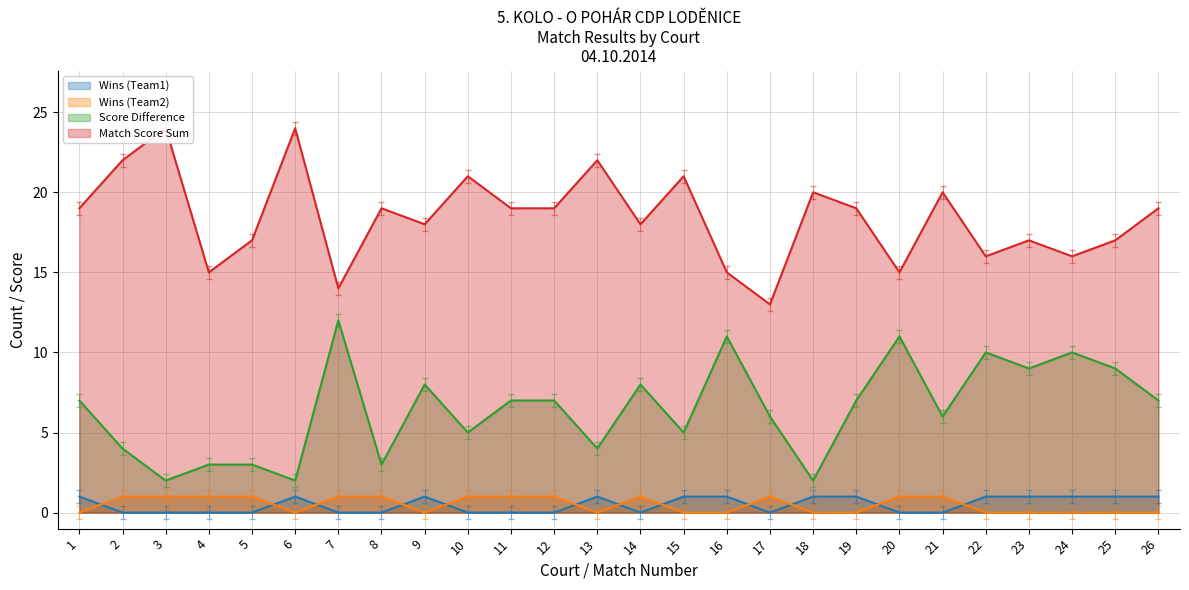

Is it true that Score Difference equals 2 at 11?

False